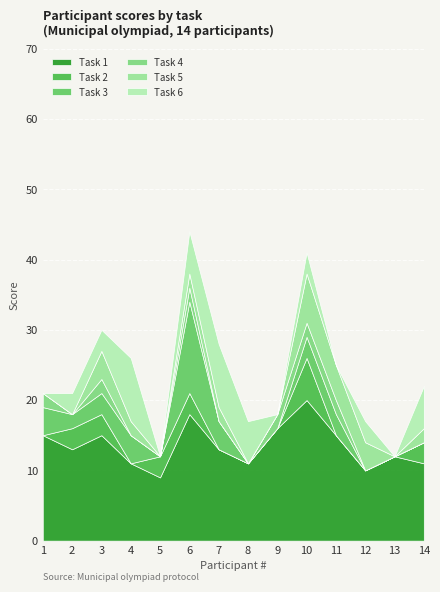

Where is the first local minimum for Task 4?

2